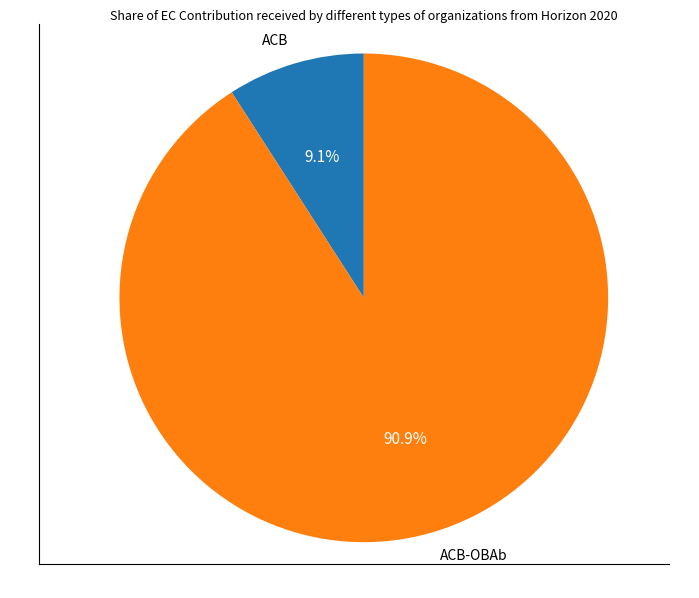

True or false: ACB-OBAb accounts for 91% of the total.

True